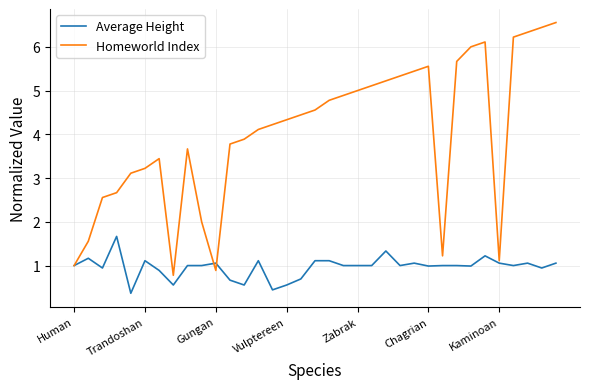

Which series has the largest total across all categories?

Homeworld Index